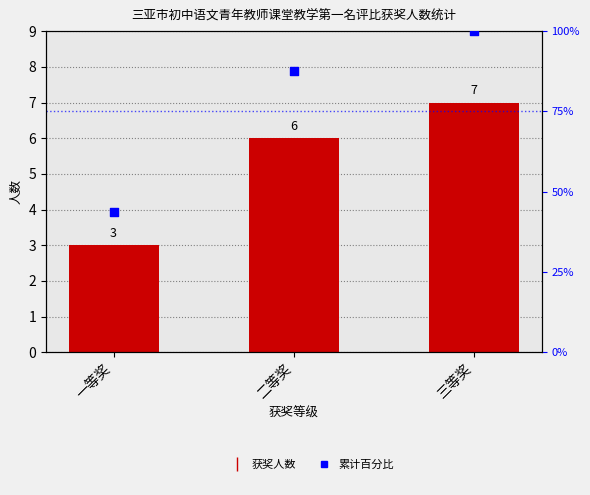

At which category is the sum across all series the highest?

三等奖